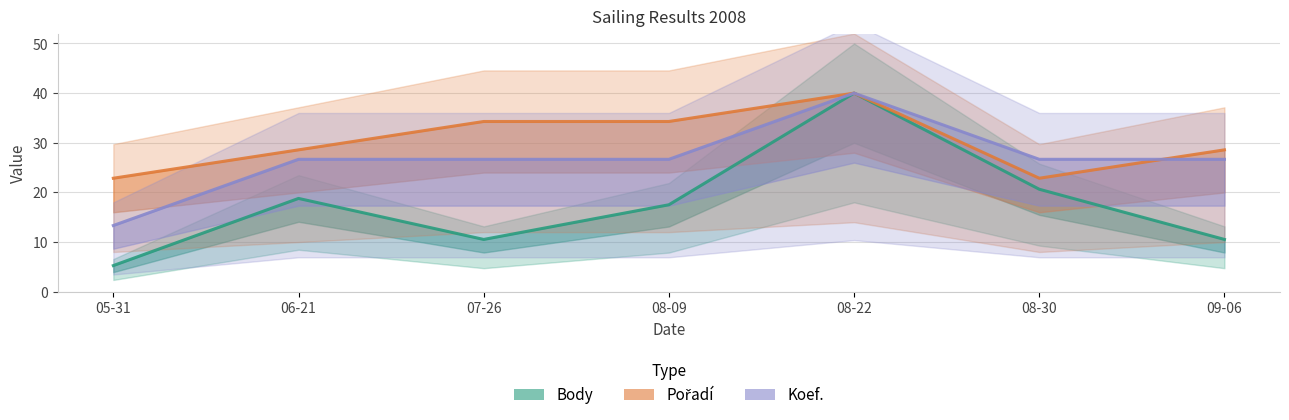

In Body, how many points are lower than both neighbors (excluding endpoints)?

1